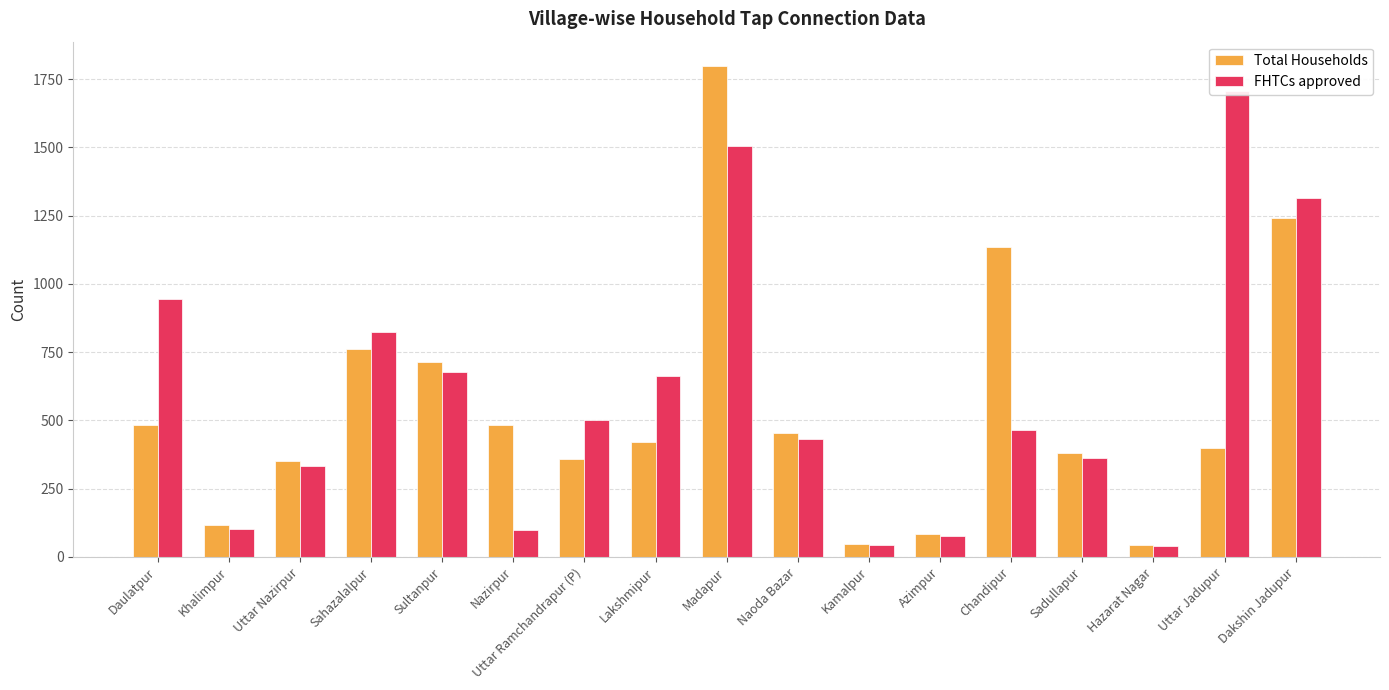

What is the spread (max minus min) of values at Hazarat Nagar?

3